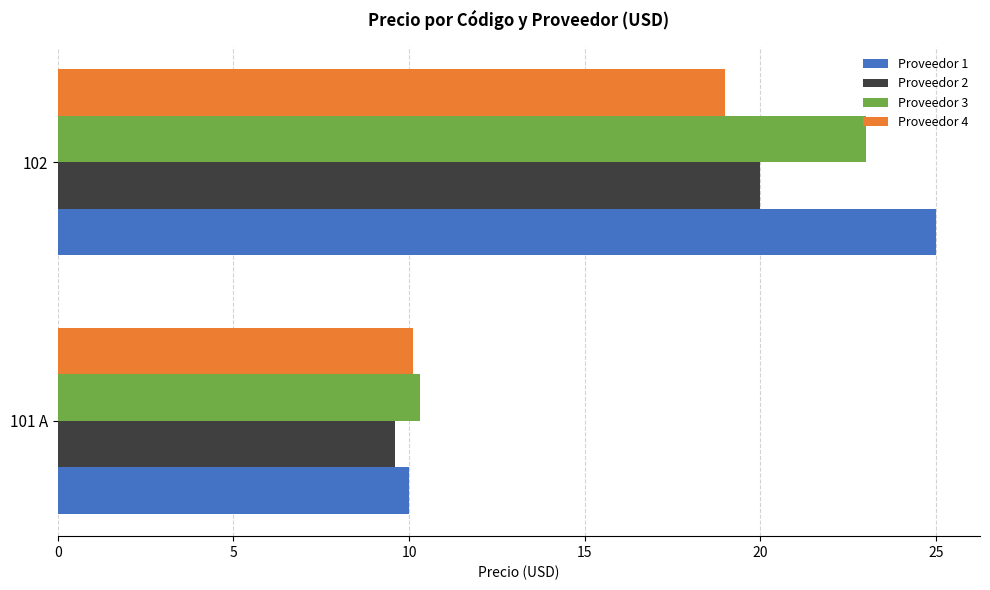

What is the sum of the Proveedor 2 values at 102 and 101 A?

29.6